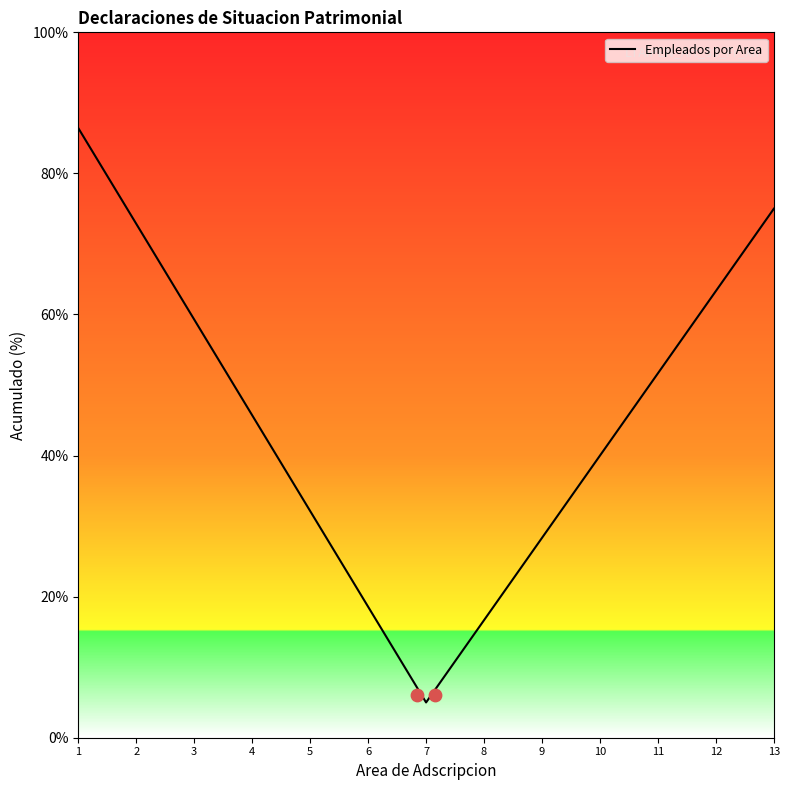

What is the ratio of the value at 12 to the value at 4?

1.4